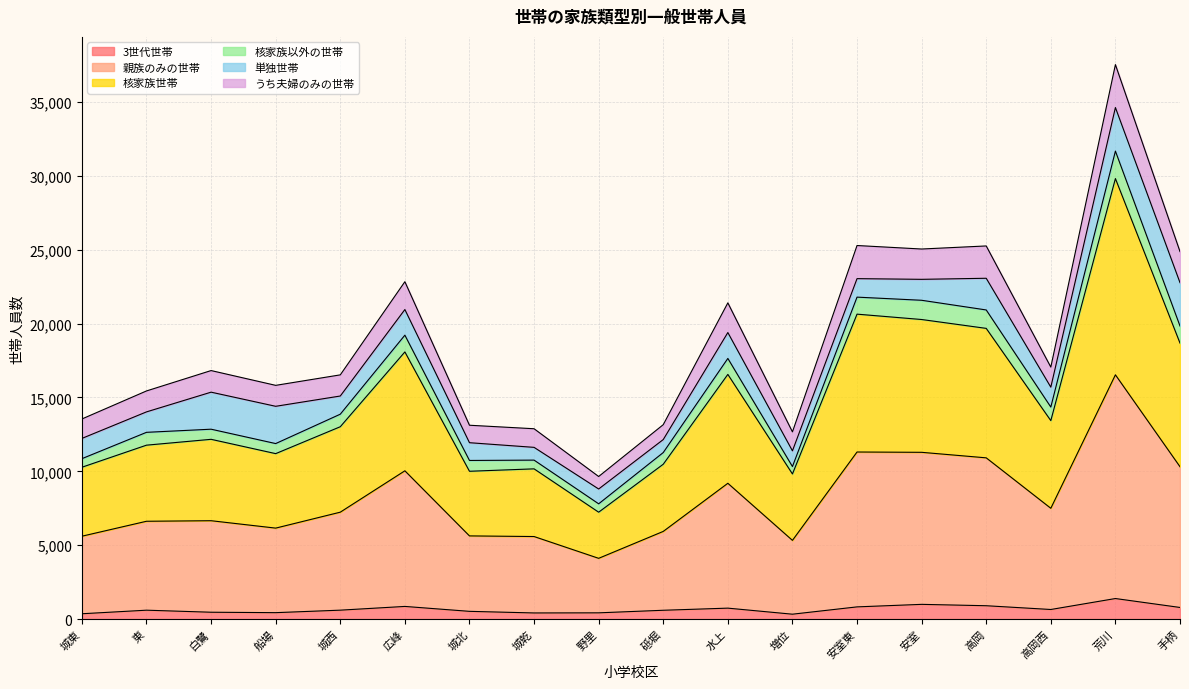

True or false: 核家族世帯 and 3世代世帯 cross at least once.

False